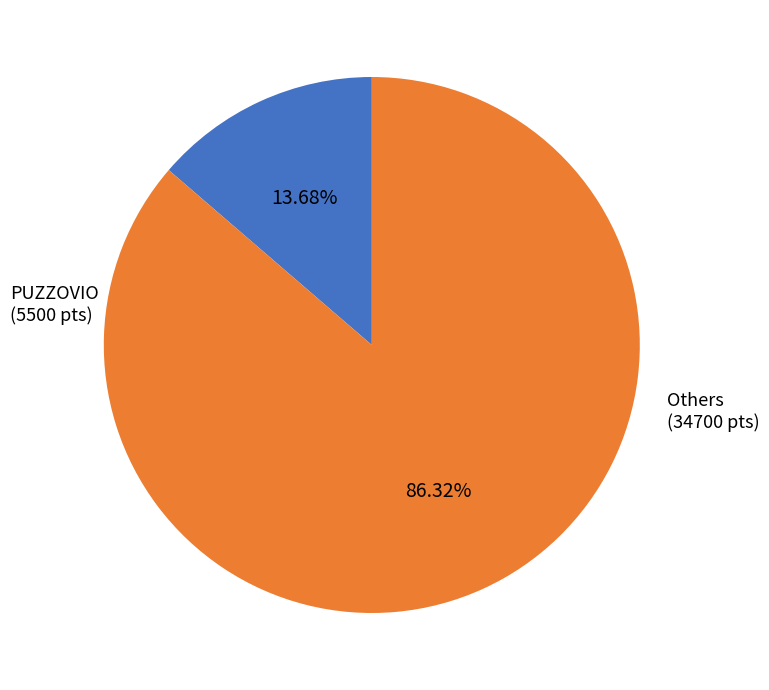

Does any single category account for the majority?

Yes